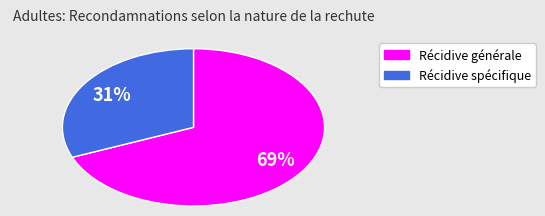

What percentage is the Récidive spécifique slice, to the nearest percent?

31%